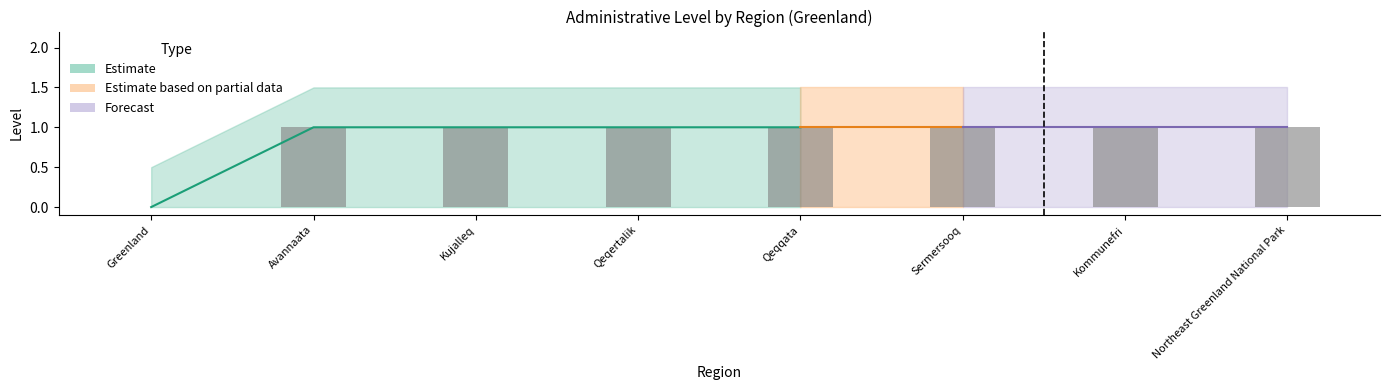

What is the maximum value shown in the chart?

1